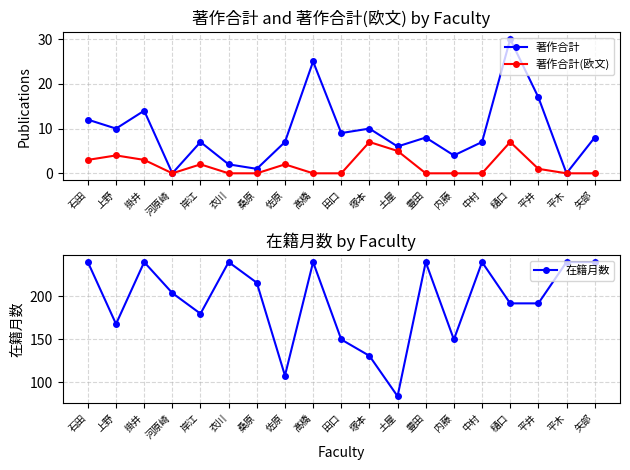

Reading left to right, what are all the values shown in this chart?

著作合計: 石田=12	上野=10	掛井=14	河原崎=0	岸江=7	衣川=2	桑原=1	佐原=7	髙橋=25	田口=9	塚本=10	土屋=6	豊田=8	内藤=4	中村=7	樋口=30	平井=17	平木=0	矢部=8
著作合計(欧文): 石田=3	上野=4	掛井=3	河原崎=0	岸江=2	衣川=0	桑原=0	佐原=2	髙橋=0	田口=0	塚本=7	土屋=5	豊田=0	内藤=0	中村=0	樋口=7	平井=1	平木=0	矢部=0
在籍月数: 石田=240	上野=168	掛井=240	河原崎=204	岸江=180	衣川=240	桑原=216	佐原=108	髙橋=240	田口=150	塚本=131	土屋=84	豊田=240	内藤=150	中村=240	樋口=192	平井=192	平木=240	矢部=240